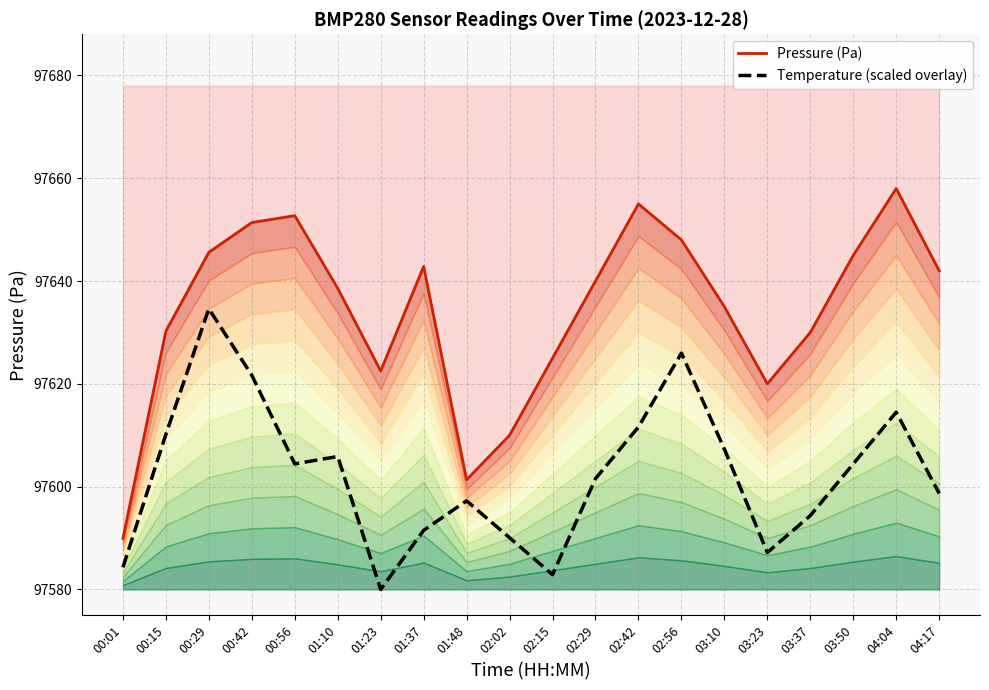

Reading left to right, list all the values displayed in this chart.

Temperature (scaled): 97584.3	97610.2	97634.6	97621.7	97604.4	97605.9	97580.0	97591.5	97597.2	97590.1	97582.9	97601.6	97611.6	97626.0	97607.3	97587.2	97594.4	97604.4	97614.5	97598.7
Pressure (Pa): 97589.9	97630.2	97645.6	97651.4	97652.7	97638.6	97622.5	97642.8	97601.3	97610.0	97625.0	97640.0	97655.0	97648.0	97635.0	97620.0	97630.0	97645.0	97658.0	97642.0